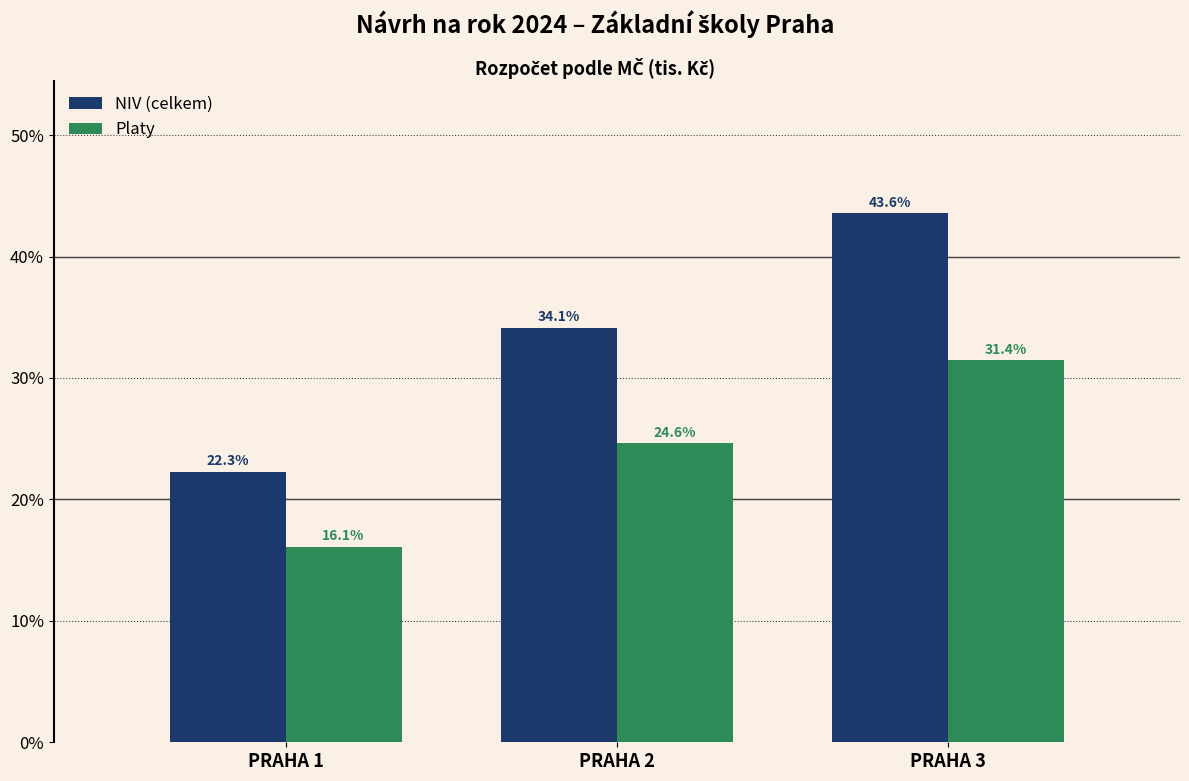

True or false: Platy has a value of 28.7 at PRAHA 1.

False